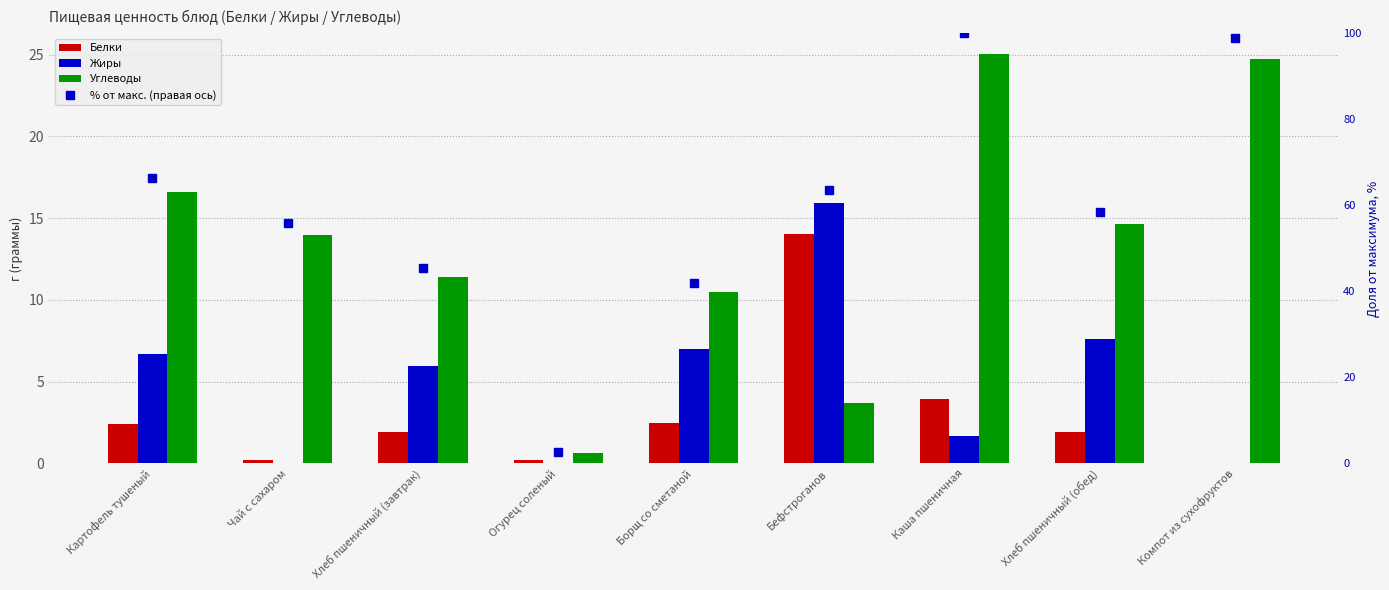

Reading left to right, transcribe all the data shown in this chart.

Белки: 2.4	0.2	1.9	0.2	2.5	14.1	3.9	1.9	0.0
Жиры: 6.7	0.0	6.0	0.0	7.0	15.9	1.7	7.6	0.0
Углеводы: 16.6	14.0	11.4	0.7	10.5	3.7	25.1	14.6	24.8